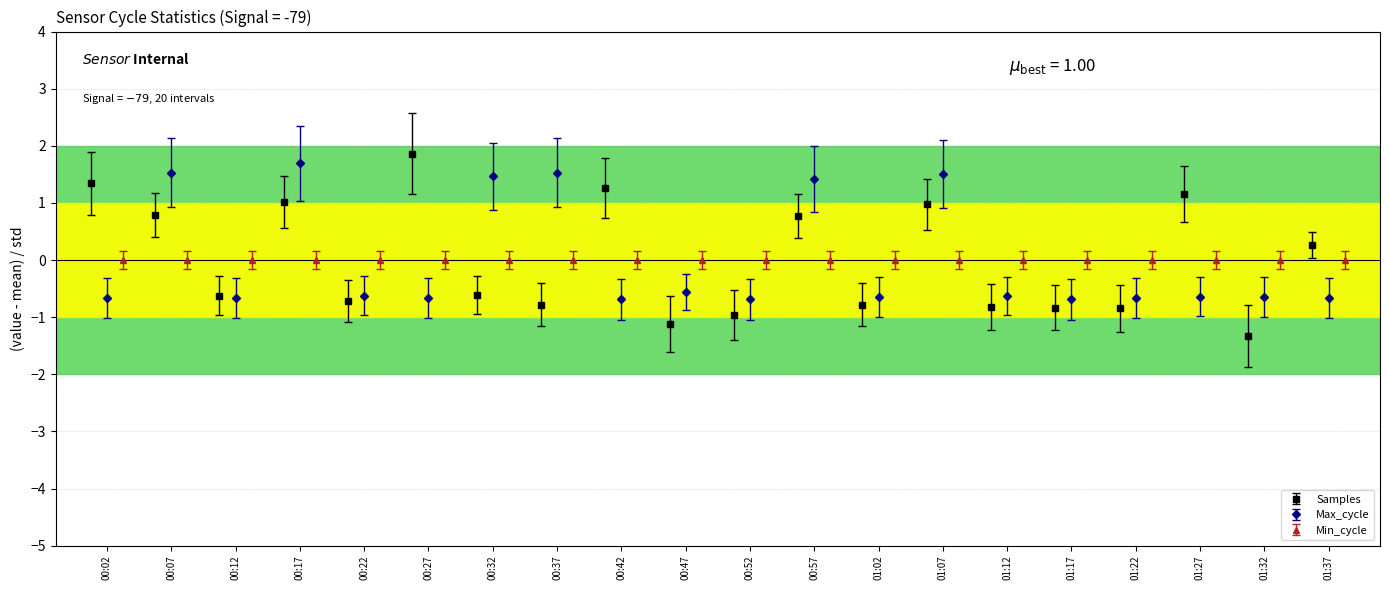

How many values in the Samples series are below 0?

11